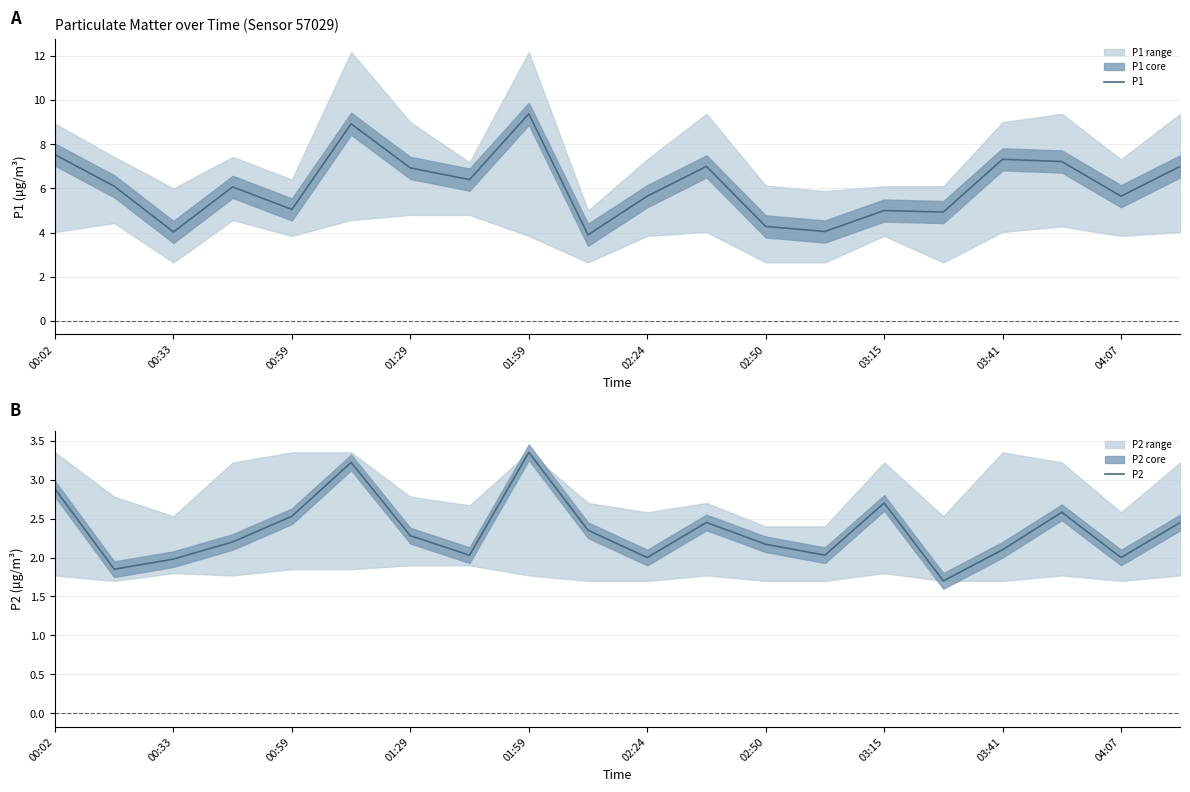

The value of P1 at 02:50 is 2.3. True or false?

False